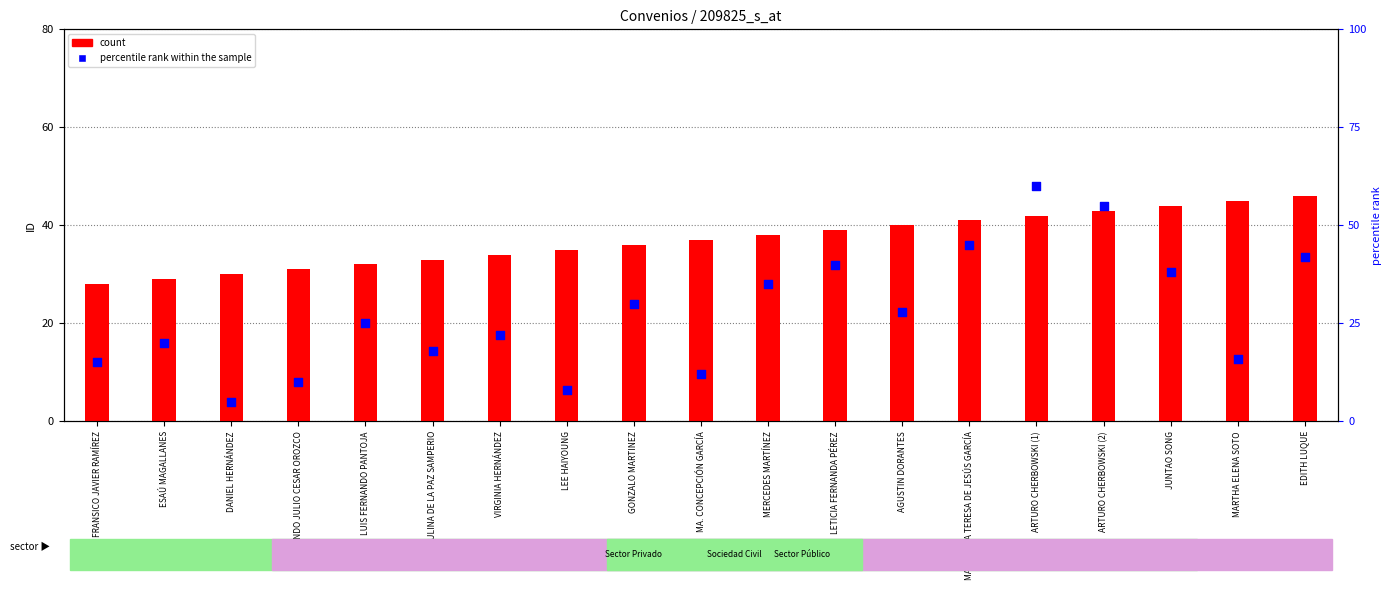

Which series has the largest total across all categories?

count